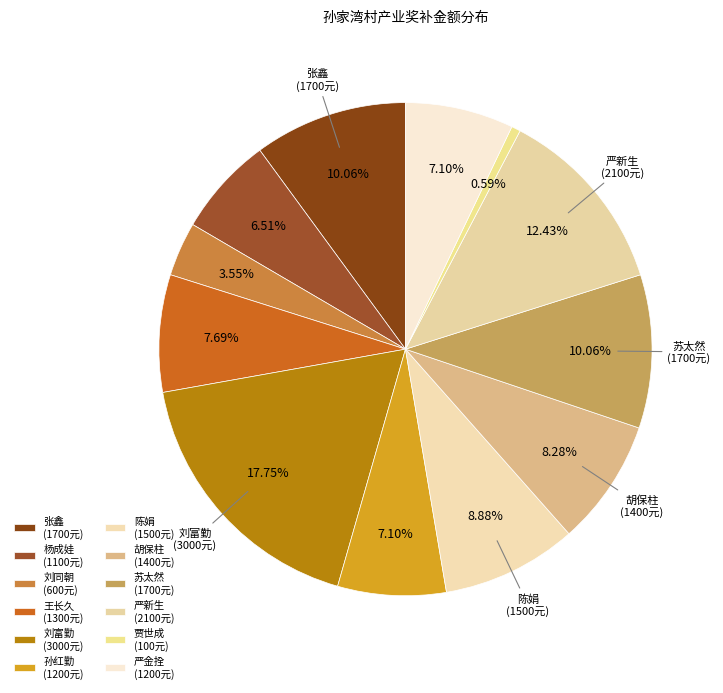

The 张鑫 slice represents 10% of the pie. True or false?

True